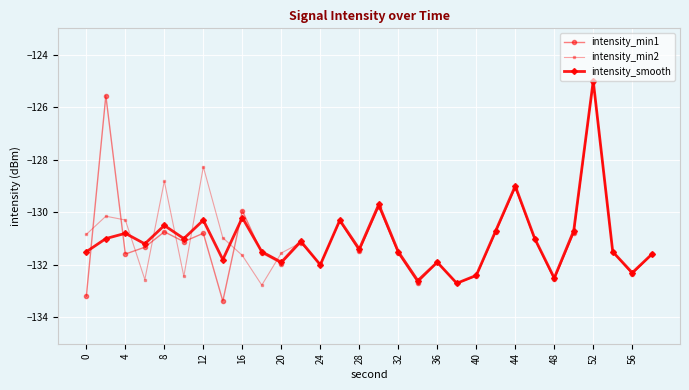

Which series has the widest spread of values?

intensity_min1